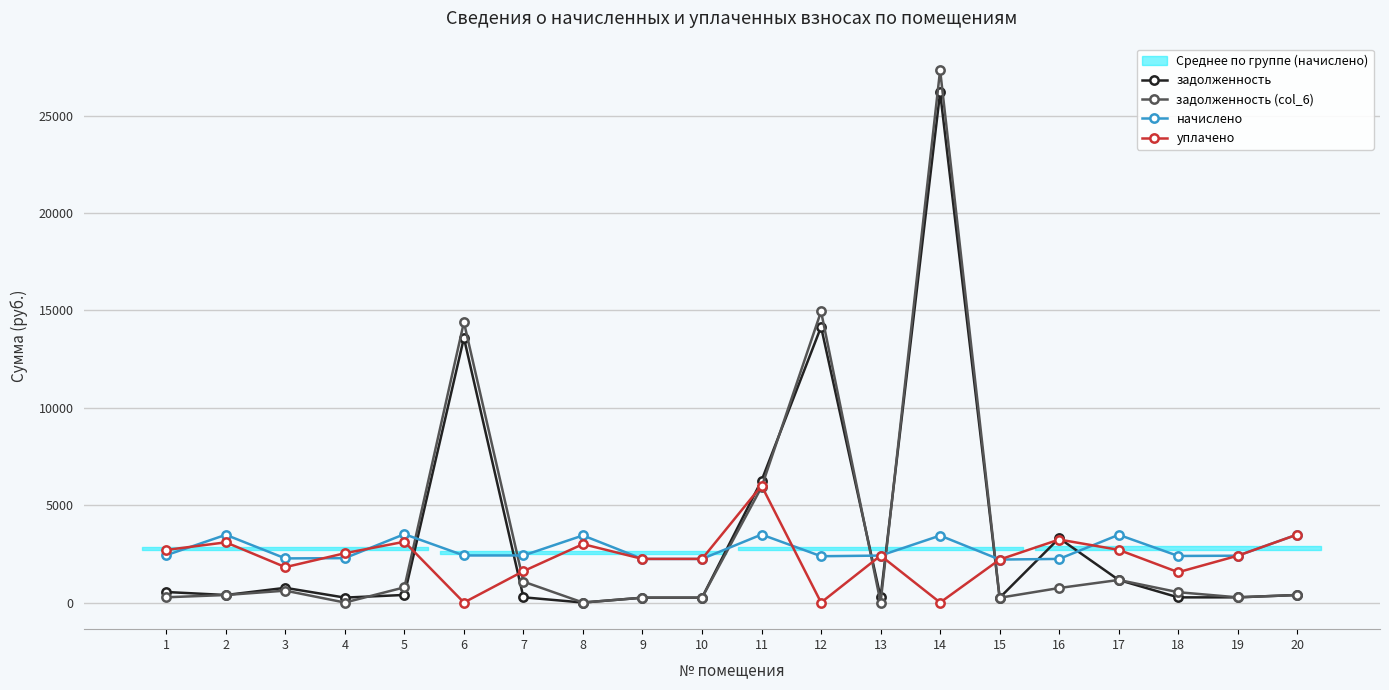

What is the sum of the начислено values at 19 and 20?

5896.3